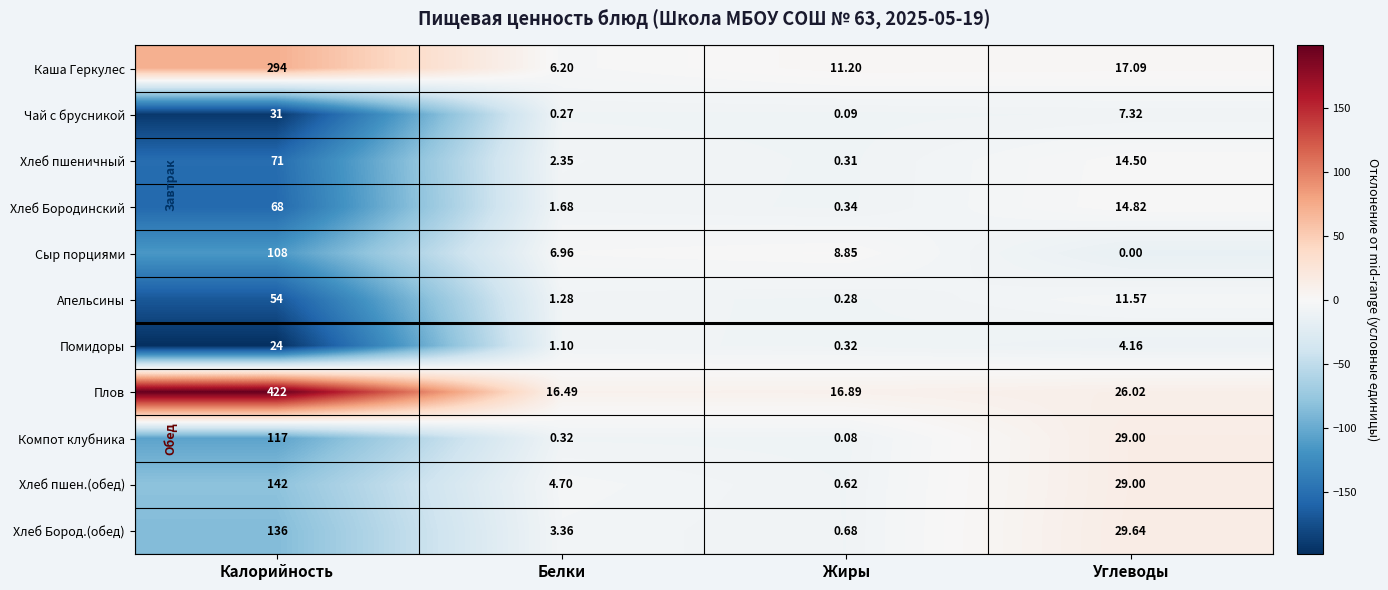

Which series has the largest range (max minus min)?

Плов